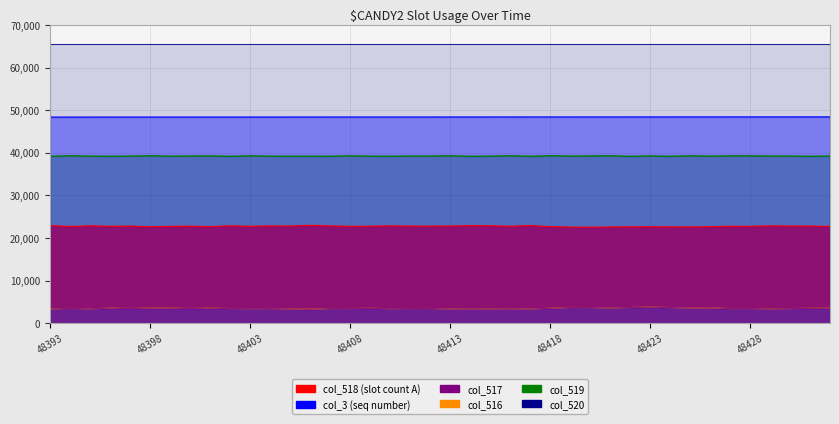

True or false: col_517 and col_518 cross at least once.

False